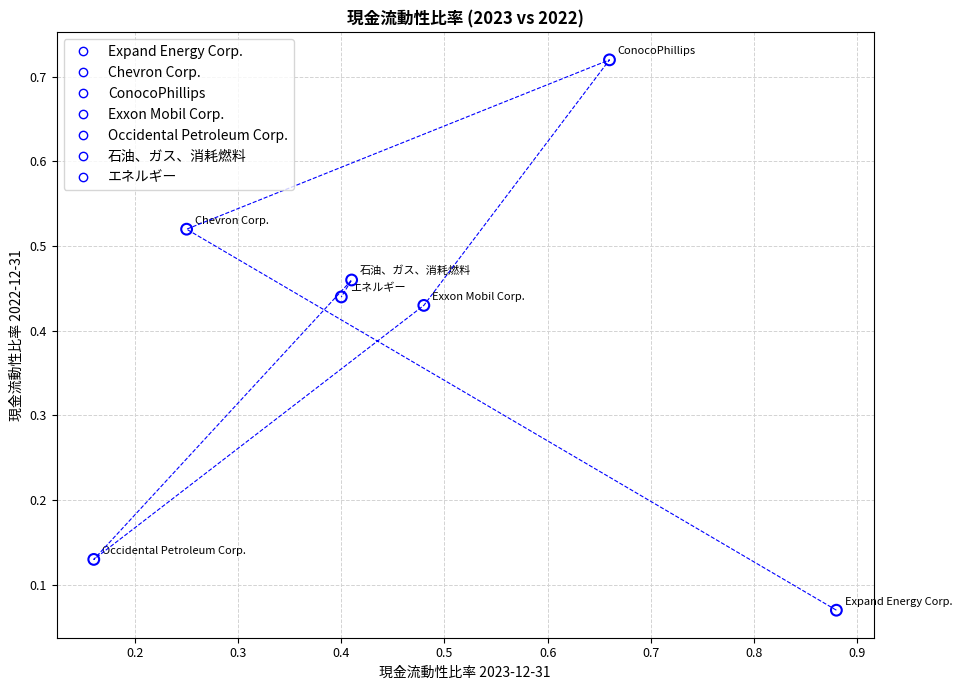

What are all the series names shown in the legend?

Expand Energy Corp., Chevron Corp., ConocoPhillips, Exxon Mobil Corp., Occidental Petroleum Corp., 石油、ガス、消耗燃料, エネルギー